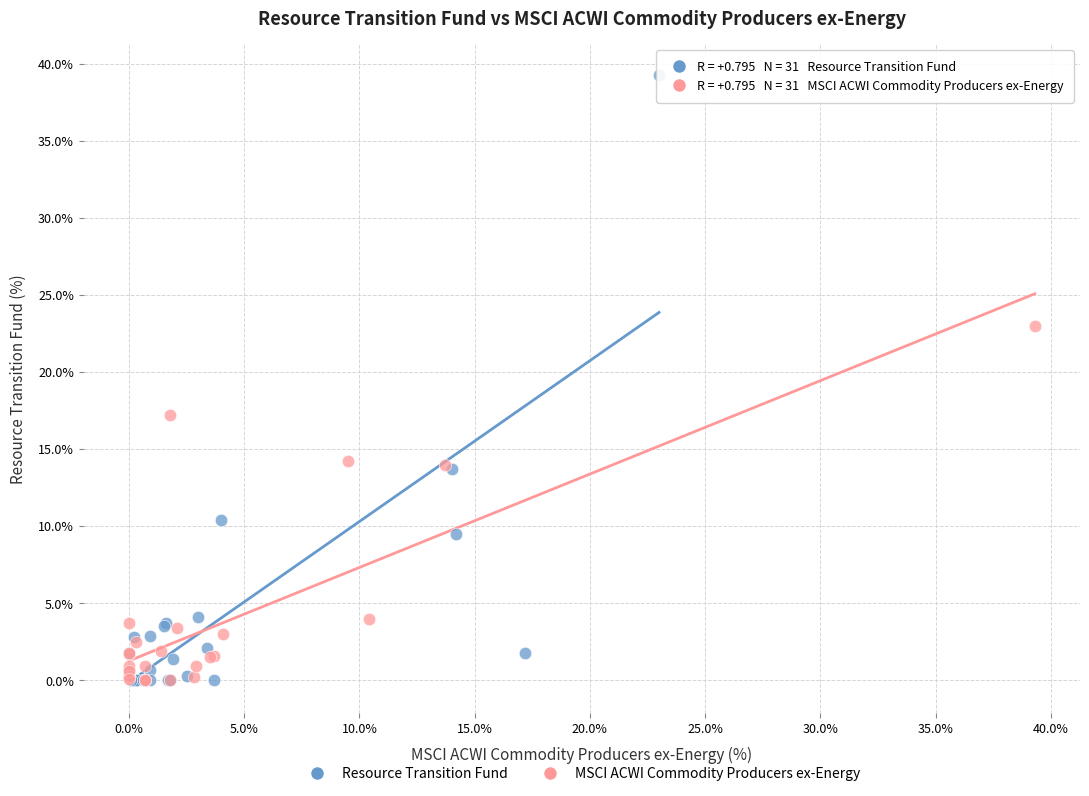

Which series contains the highest Y value?

Resource Transition Fund